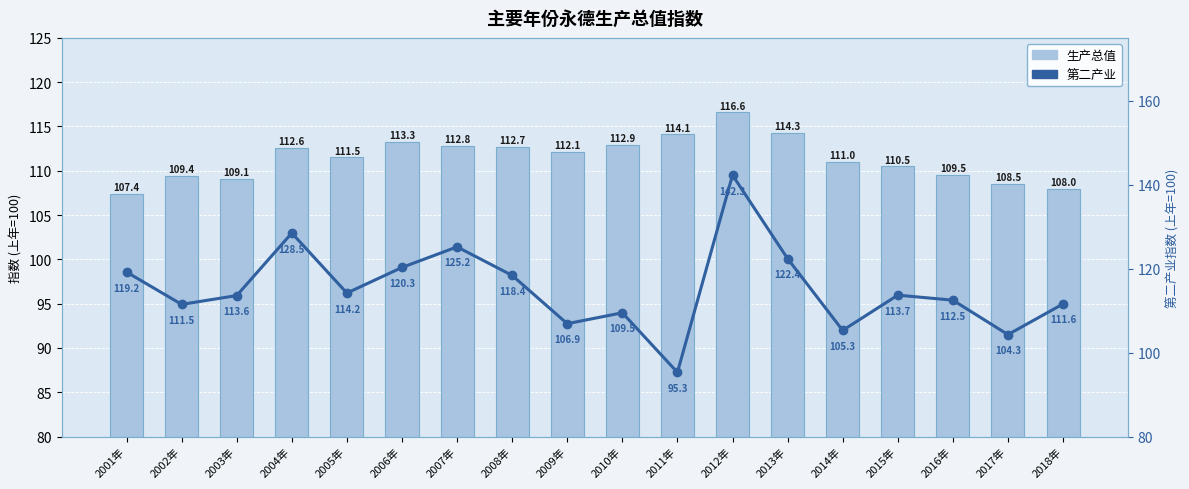

Between 2001年 and 2003年, which series saw the biggest shift?

第二产业